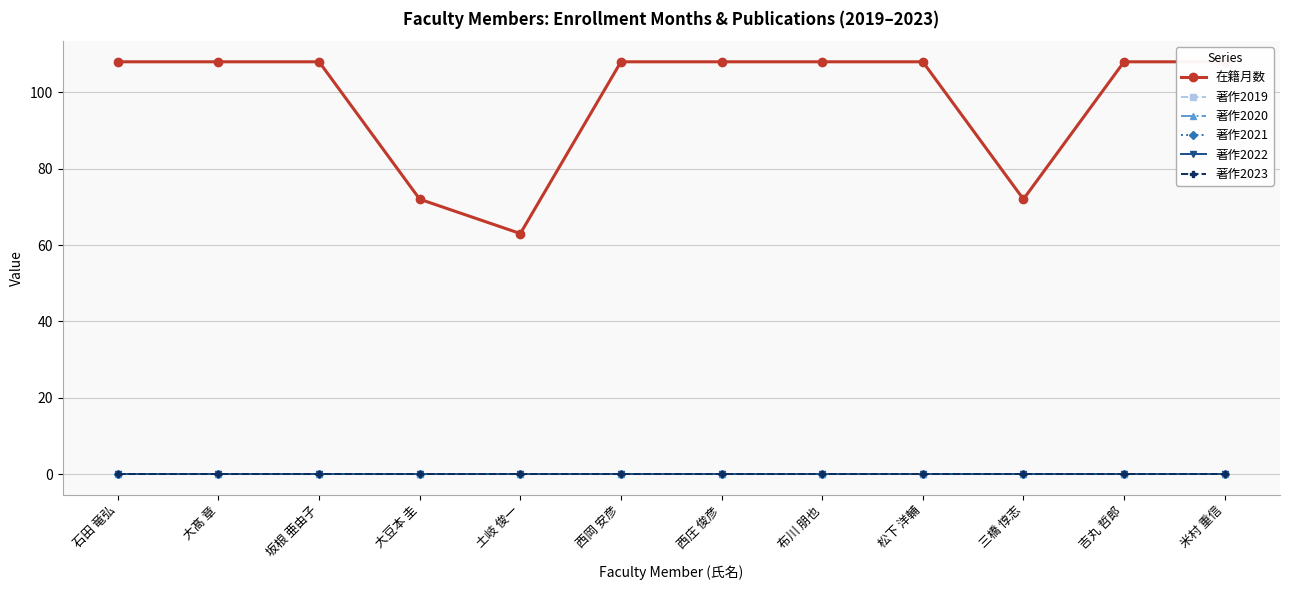

At how many categories does at least one series exceed 64?

11